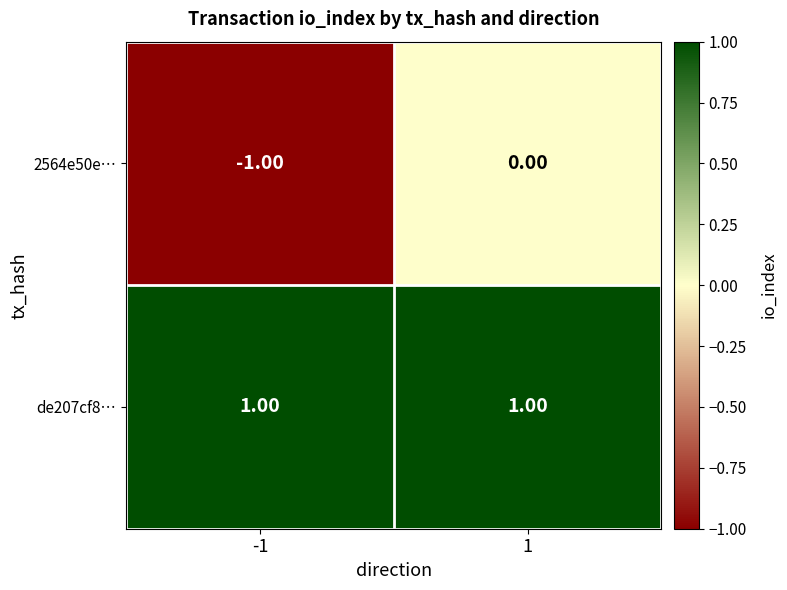

Which series changed the most between -1 and 1?

2564e50e…